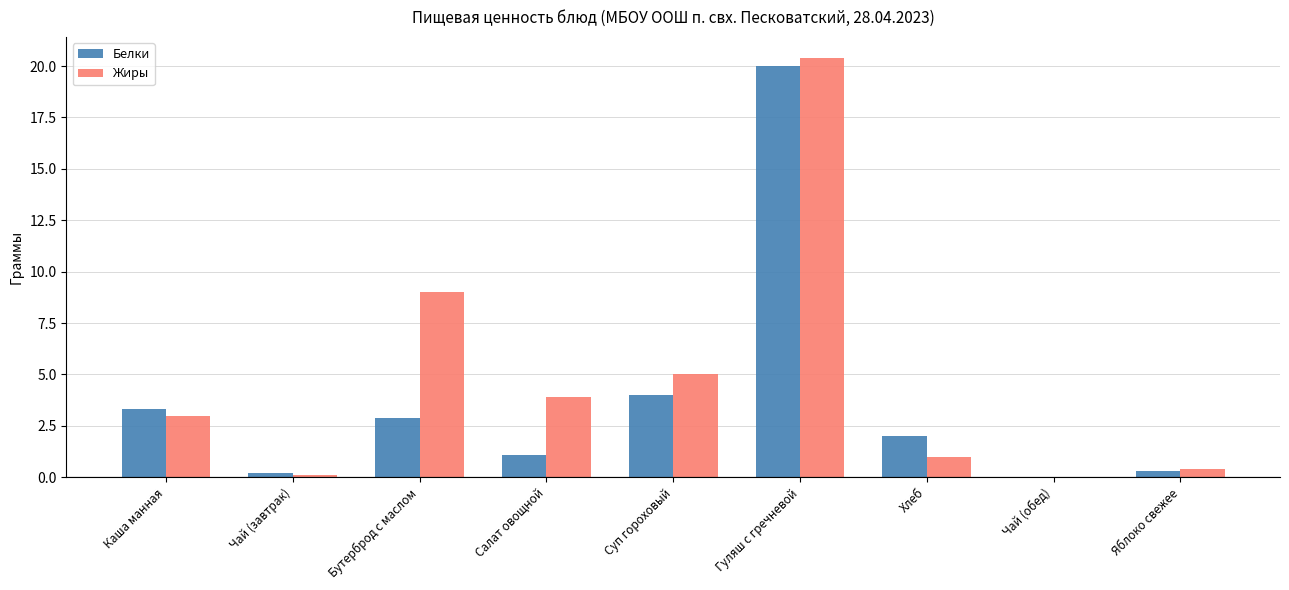

At which category does the chart reach its peak across all series?

Гуляш с гречневой